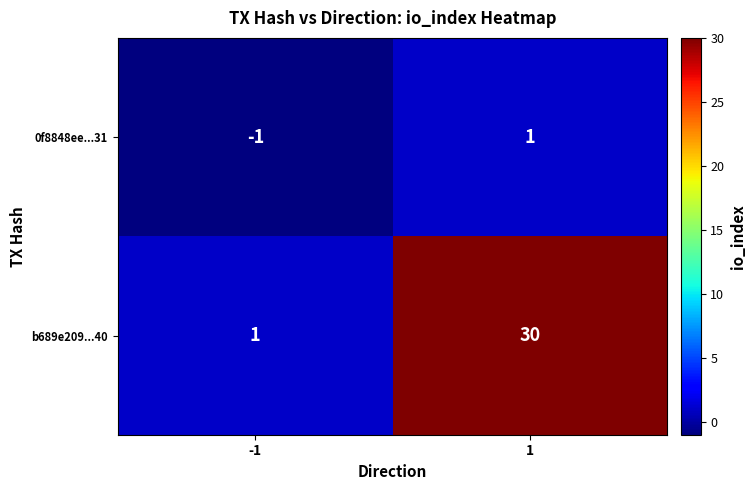

The 0f8848ee...31 series shows -2 at -1. True or false?

False